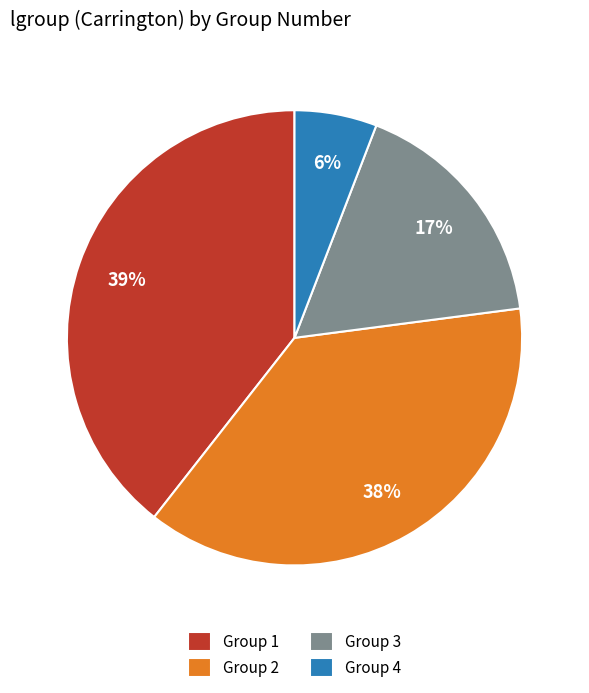

What percentage is the Group 3 slice, to the nearest percent?

17%